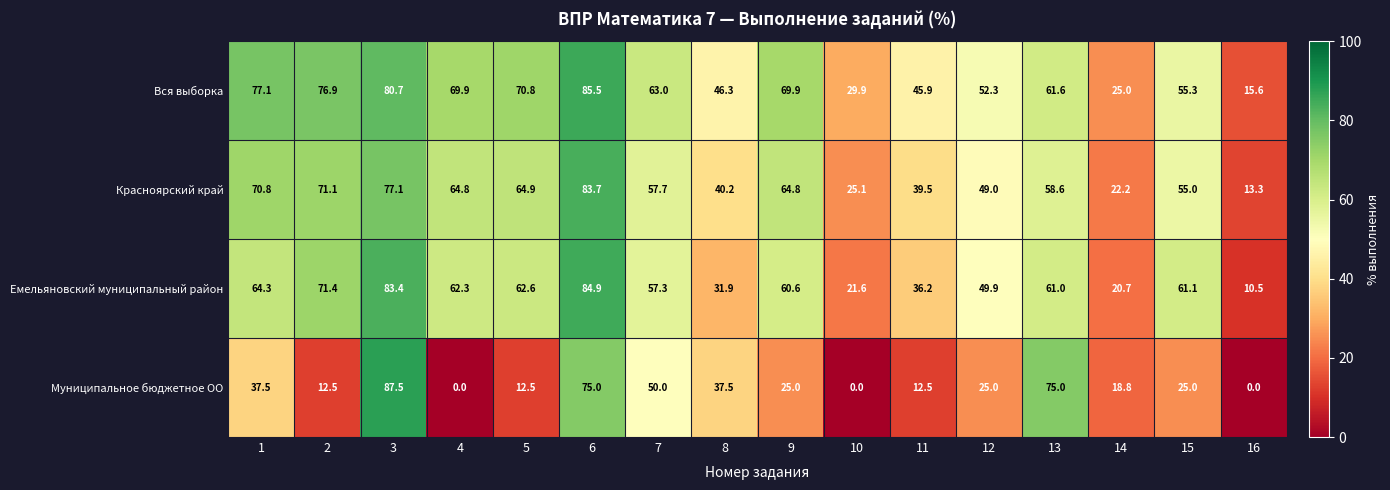

What is the difference between the second highest and second lowest values in the Красноярский край series?

54.9